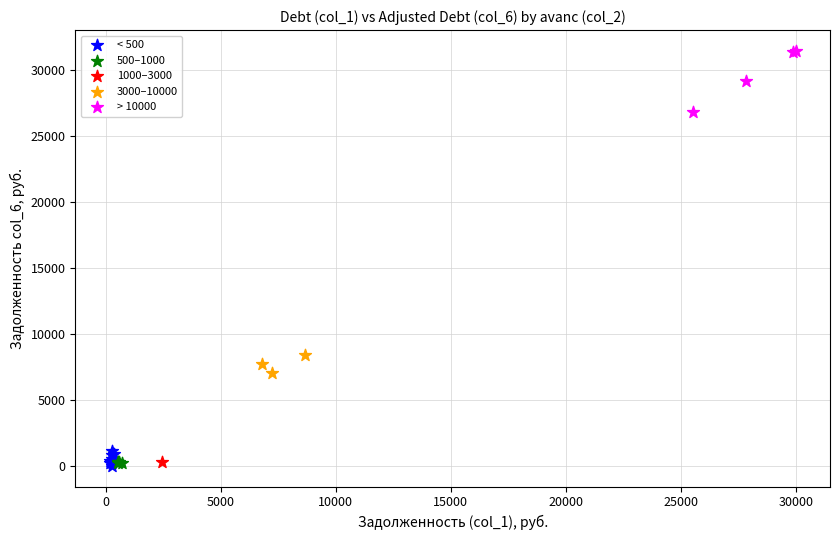

What are all the series names shown in the legend?

< 500, 500–1000, 1000–3000, 3000–10000, > 10000